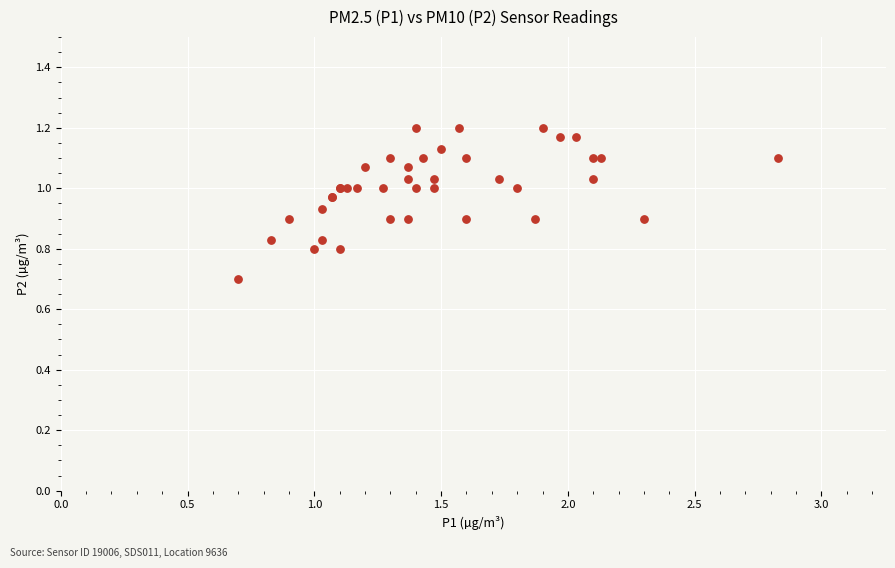

What Y value in the scatter plot is closest to 0?

0.7